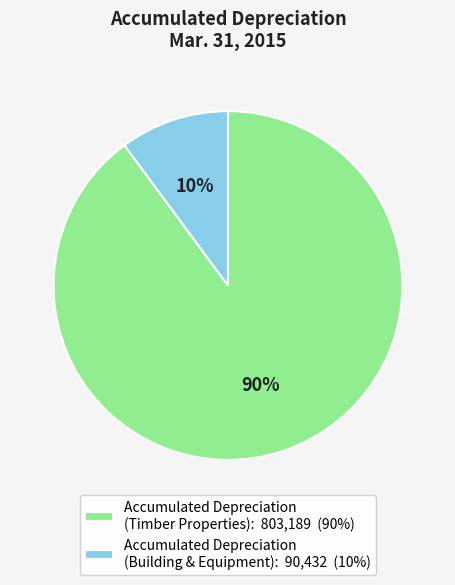

To the nearest percent, what is the average slice percentage?

50%